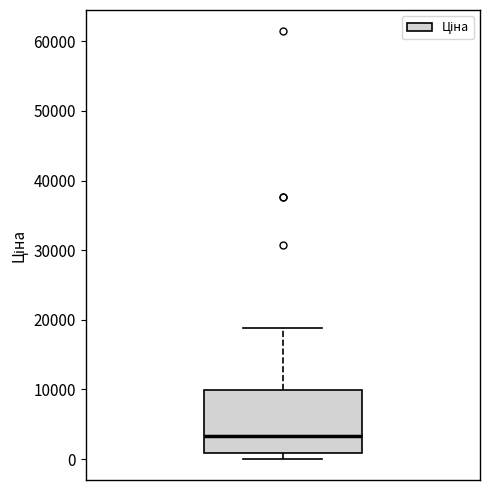

Read this box plot against the y-axis: the position of the median line, the range covered by the box, and the ends of both whiskers. The values are not printed on the chart, so give them approximately, as read against the axis.

median 3000, box 1000 to 10000, whiskers 0 to 19000